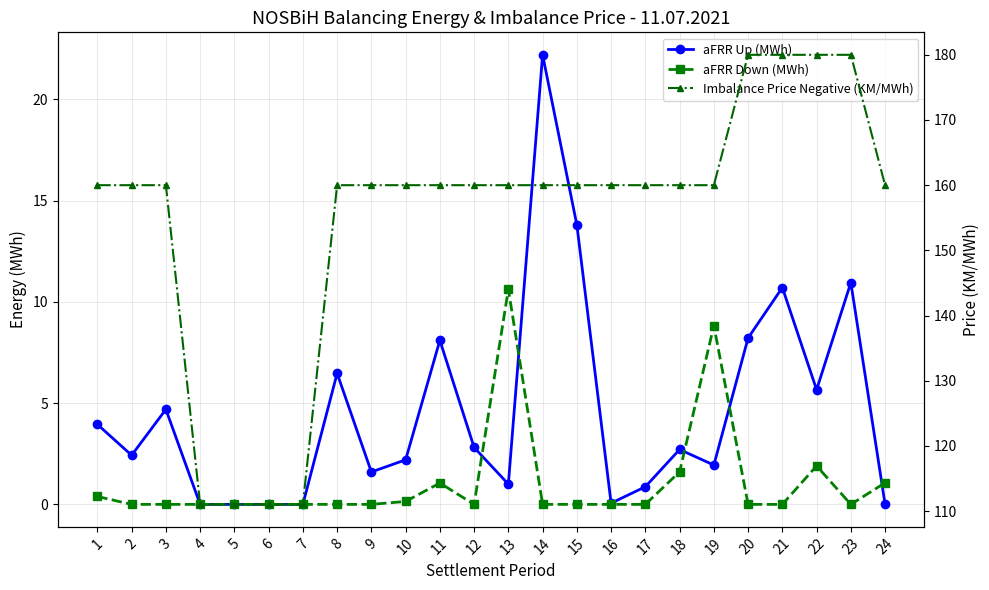

Which has a higher value, 23 or 11?

23